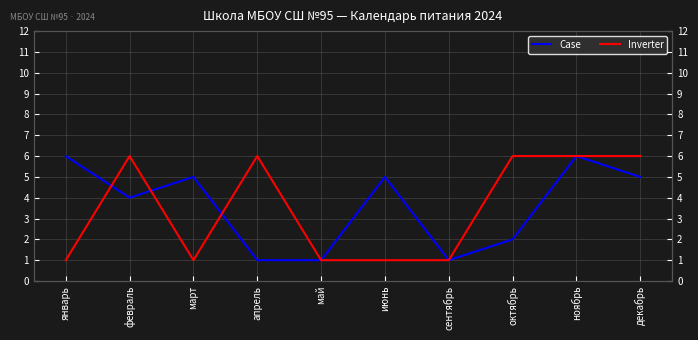

Rank the categories by Inverter value from lowest to highest.

январь, март, май, июнь, сентябрь, февраль, апрель, октябрь, ноябрь, декабрь